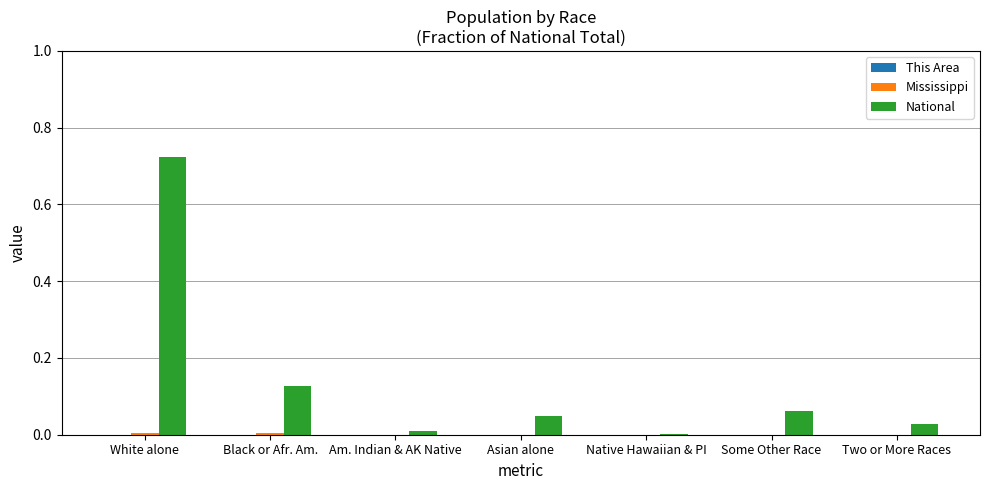

At which category is the sum across all series the highest?

White alone